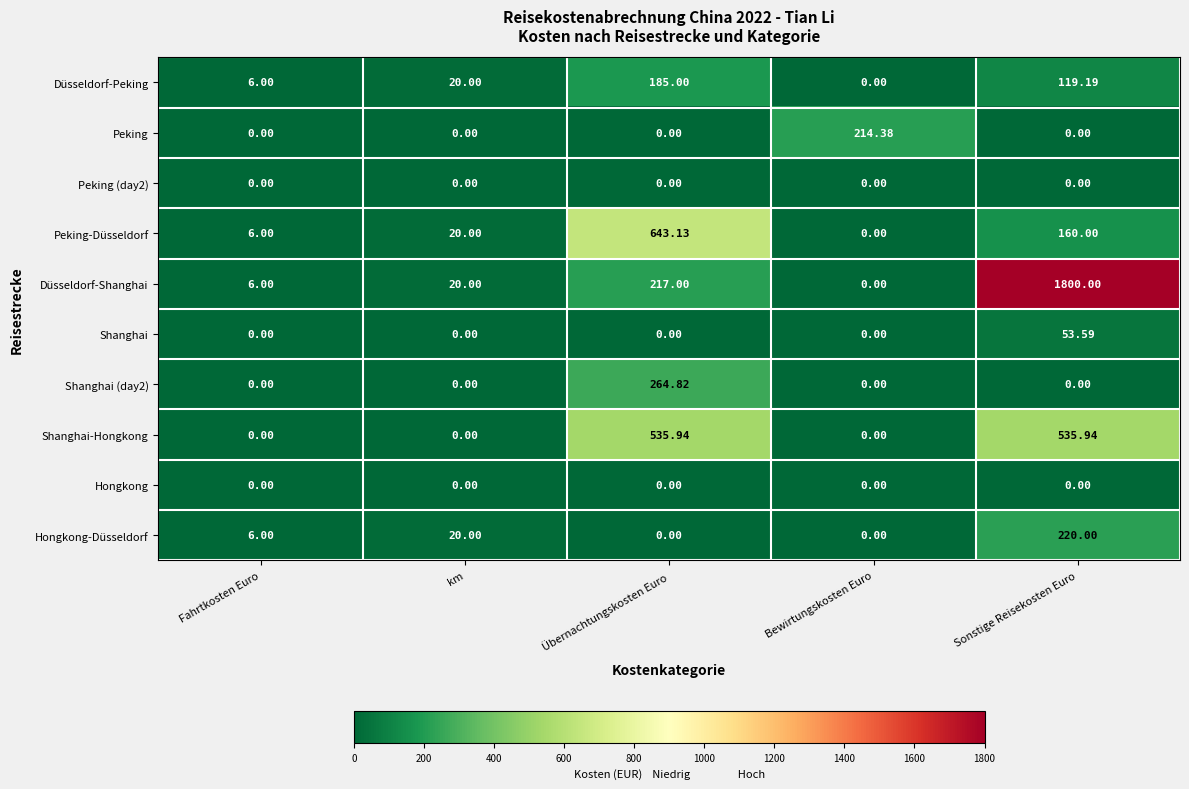

List the labels in order of Peking-Düsseldorf value, smallest first.

Bewirtungskosten Euro, Fahrtkosten Euro, km, Sonstige Reisekosten Euro, Übernachtungskosten Euro